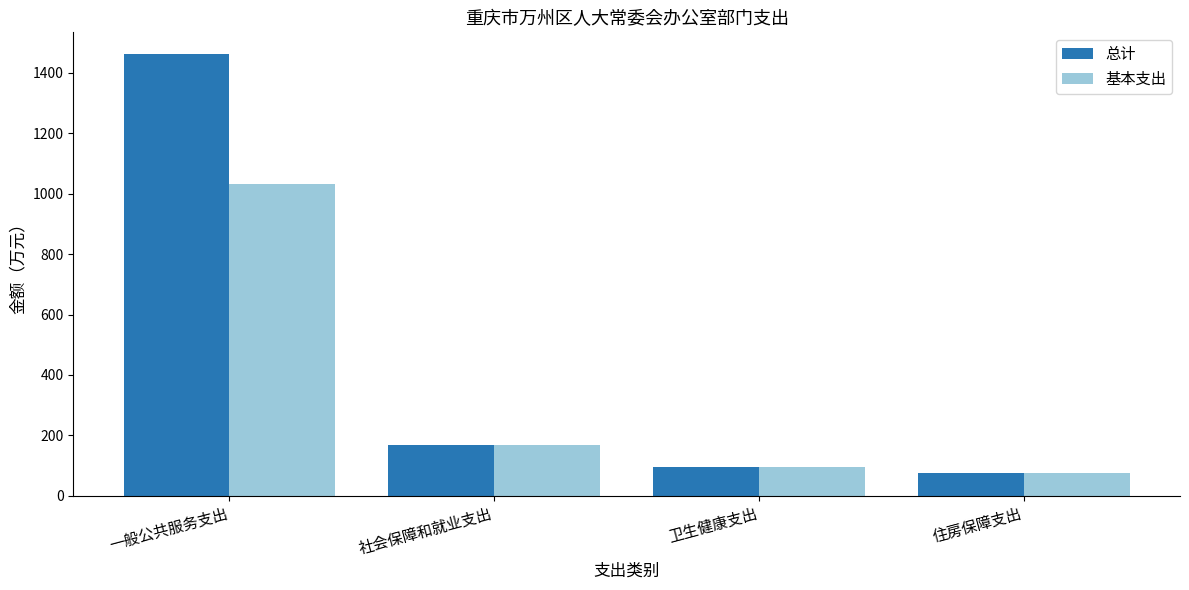

How many data points in 基本支出 are above 168?

2